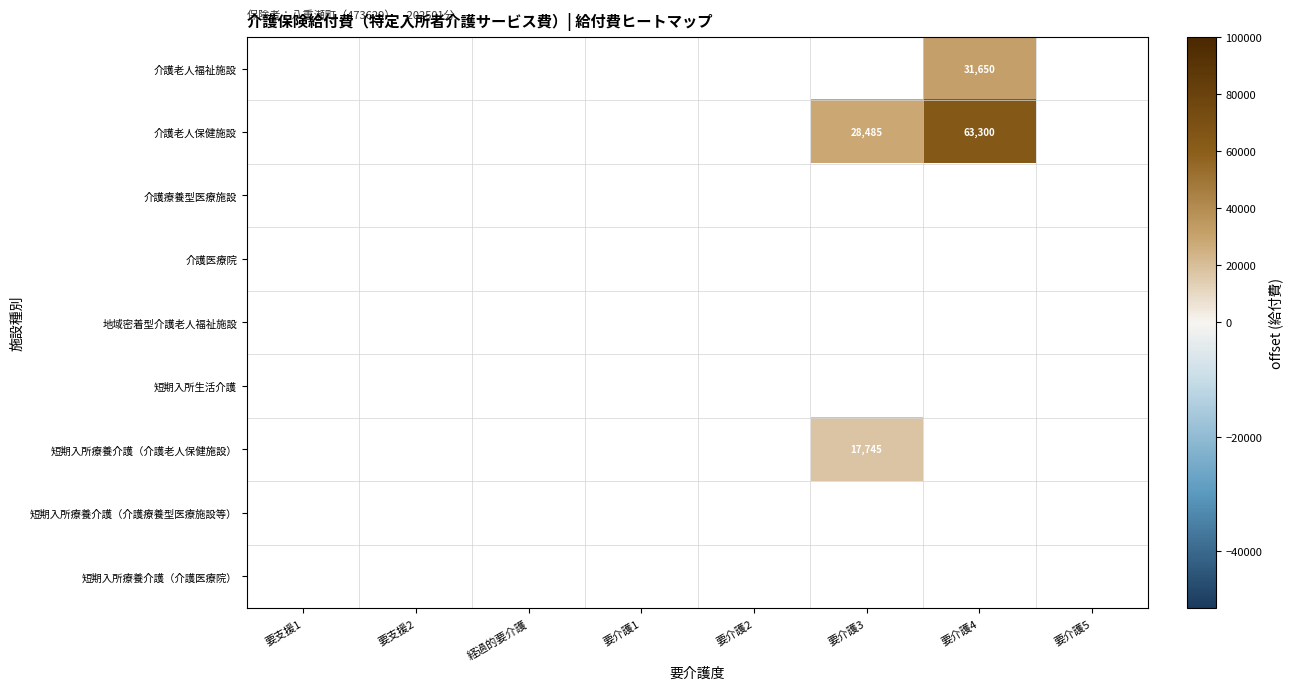

True or false: 介護老人福祉施設 has a value of 55460 at 要介護4.

False